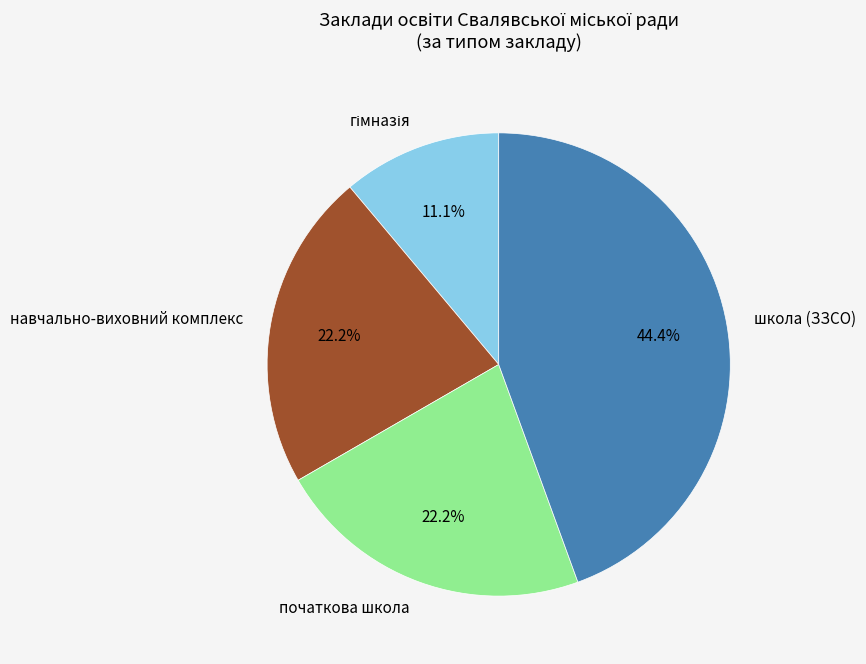

Which category has the biggest portion of the pie?

школа (ЗЗСО)